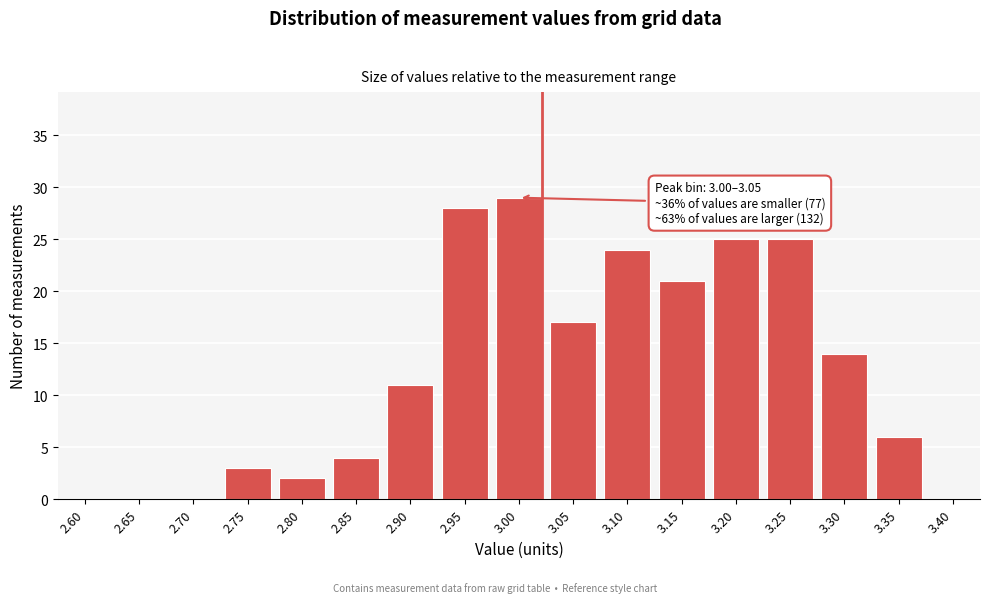

Reading left to right, list all the values displayed in this chart.

2.60=0	2.65=0	2.70=0	2.75=3	2.80=2	2.85=4	2.90=11	2.95=28	3.00=29	3.05=17	3.10=24	3.15=21	3.20=25	3.25=25	3.30=14	3.35=6	3.40=0